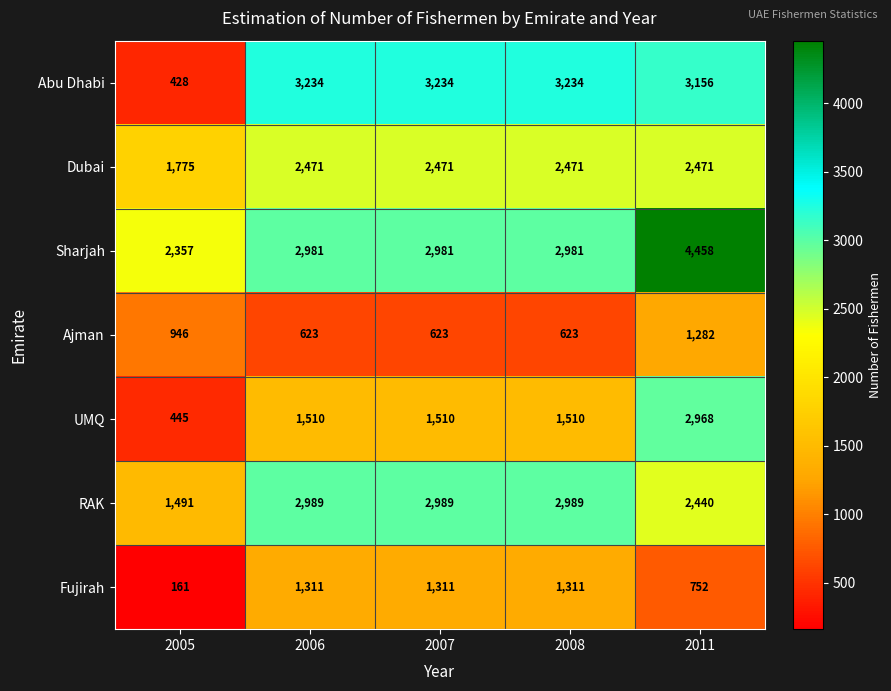

At which category does the chart reach its minimum across all series?

2005